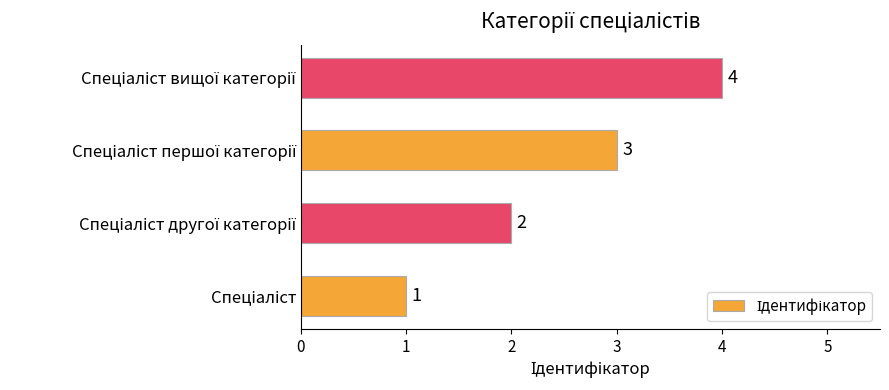

What is the greatest value displayed?

4